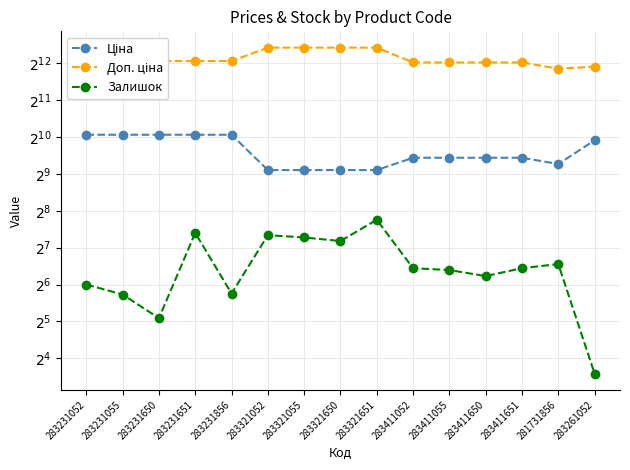

The value of Доп. ціна at 283411650 is 1628.4. True or false?

False